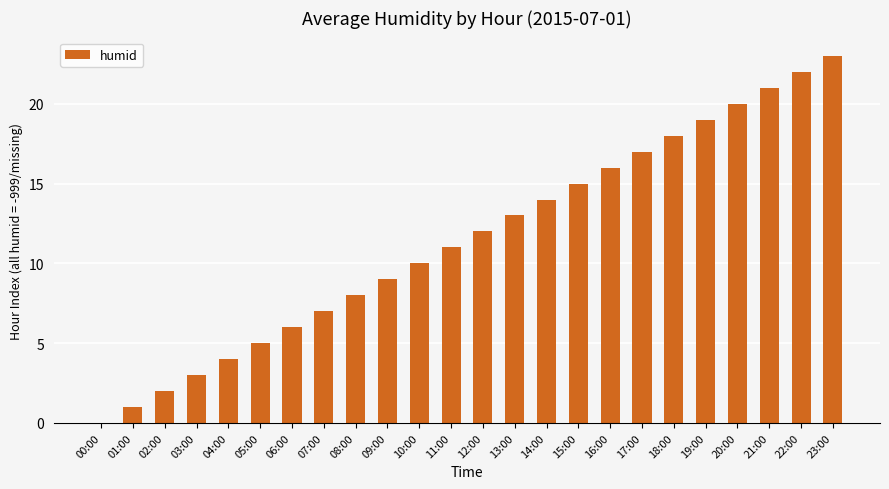

What is the change in value from 19:00 to 23:00?

+4